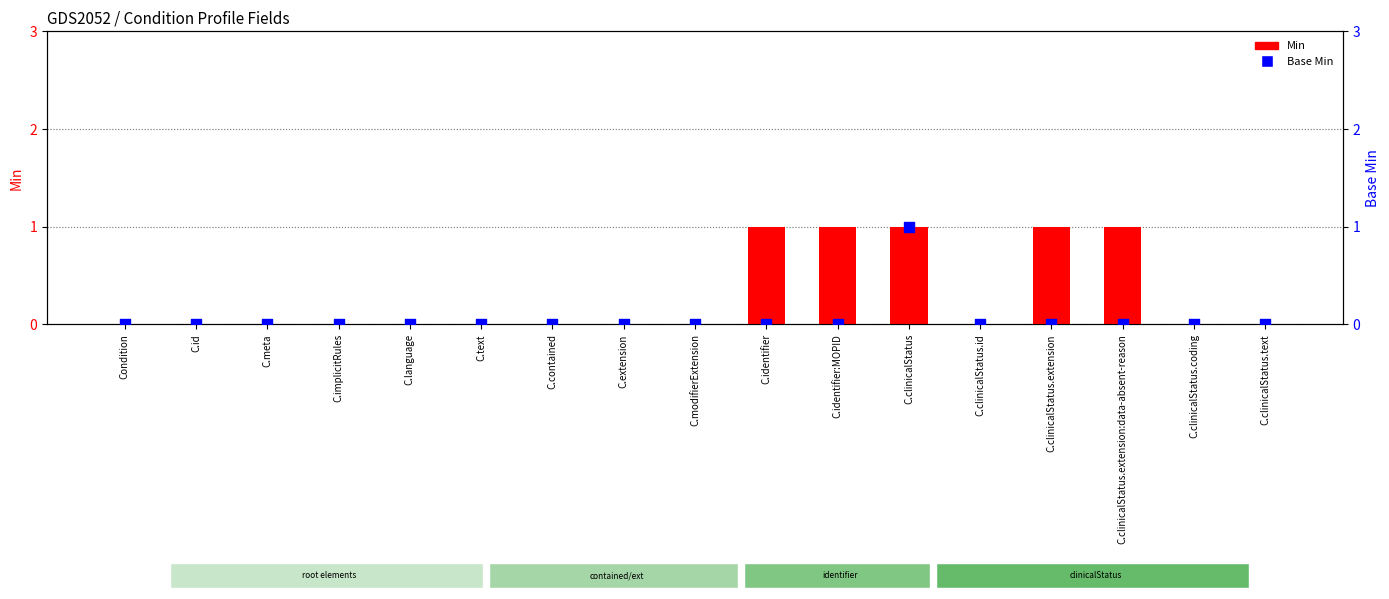

At which category is the sum across all series the highest?

C.clinicalStatus